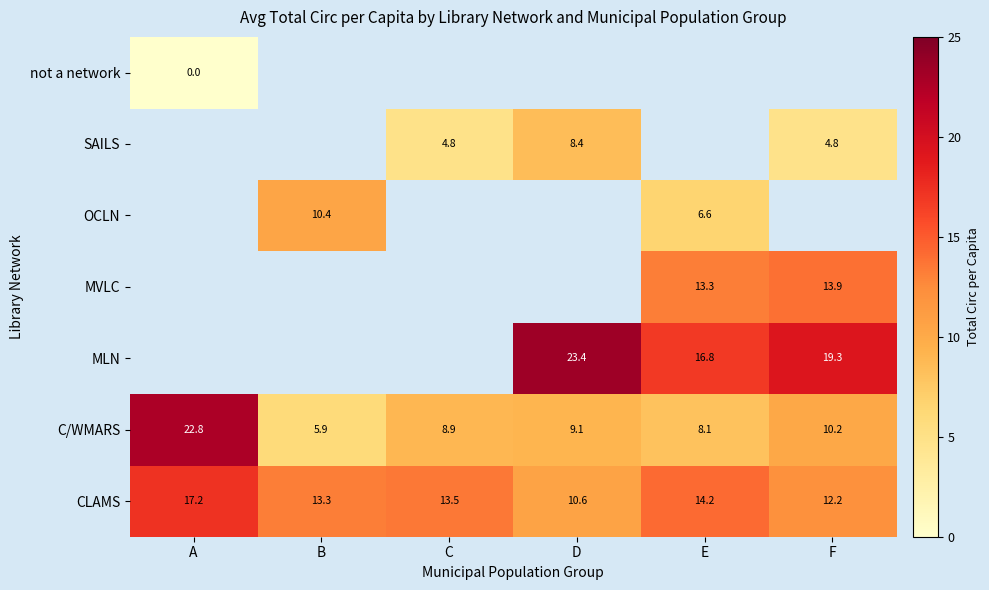

Rank the categories by C/WMARS value from highest to lowest.

A, F, D, C, E, B